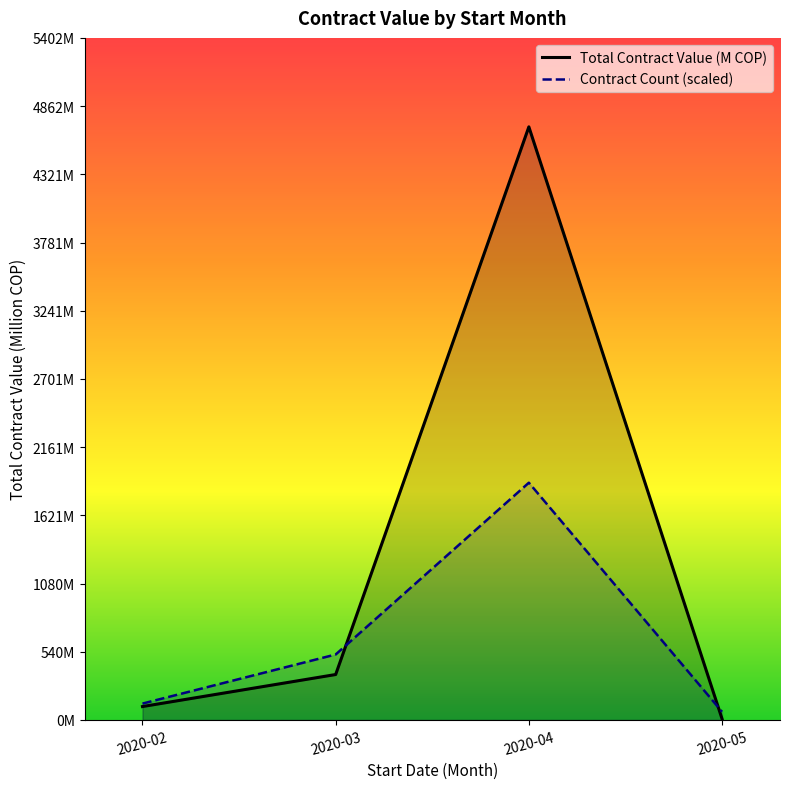

The value of Contract Count (scaled) at 2020-03 is 766.4. True or false?

False